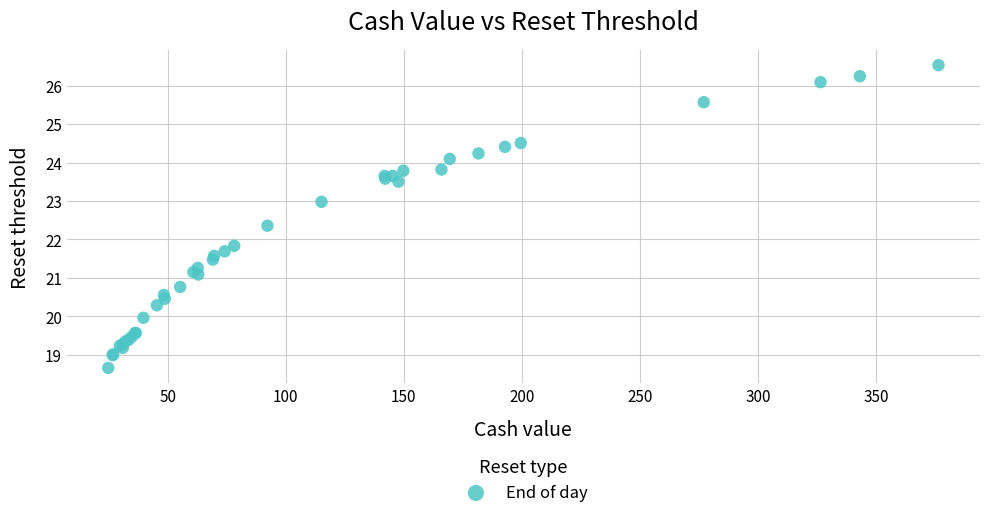

What Y value in the scatter plot is closest to 22?

21.8